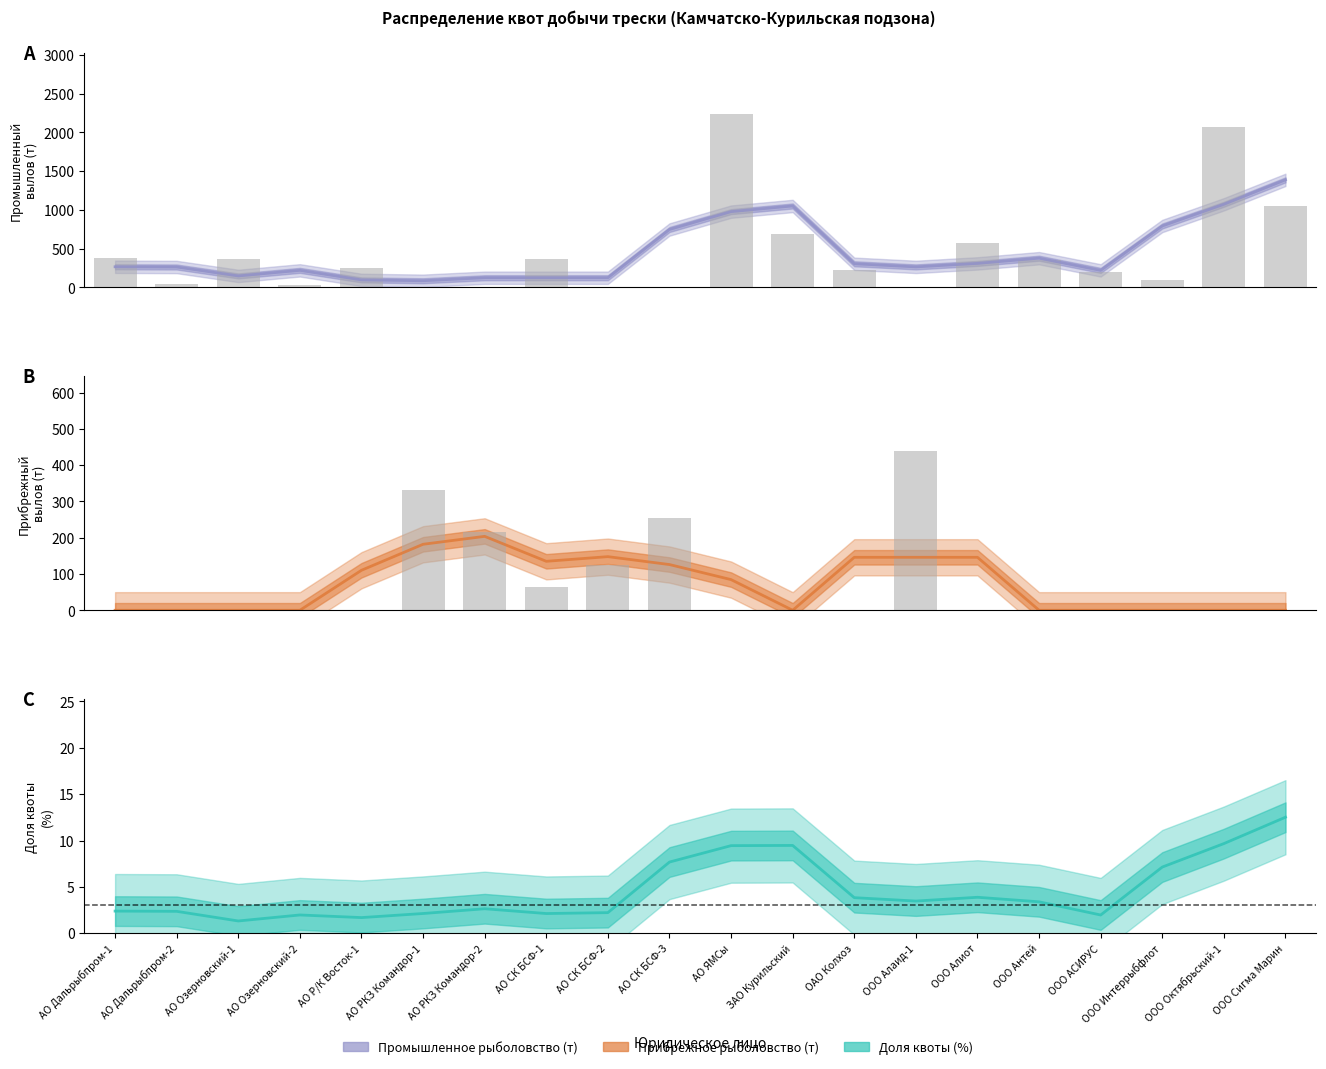

Reading left to right, extract all data points from this chart.

0.0	0.0	0.0	0.0	0.0	330.9	215.0	65.5	124.5	253.6	0.0	0.0	0.0	438.2	0.0	0.0	0.0	0.0	0.0	0.0